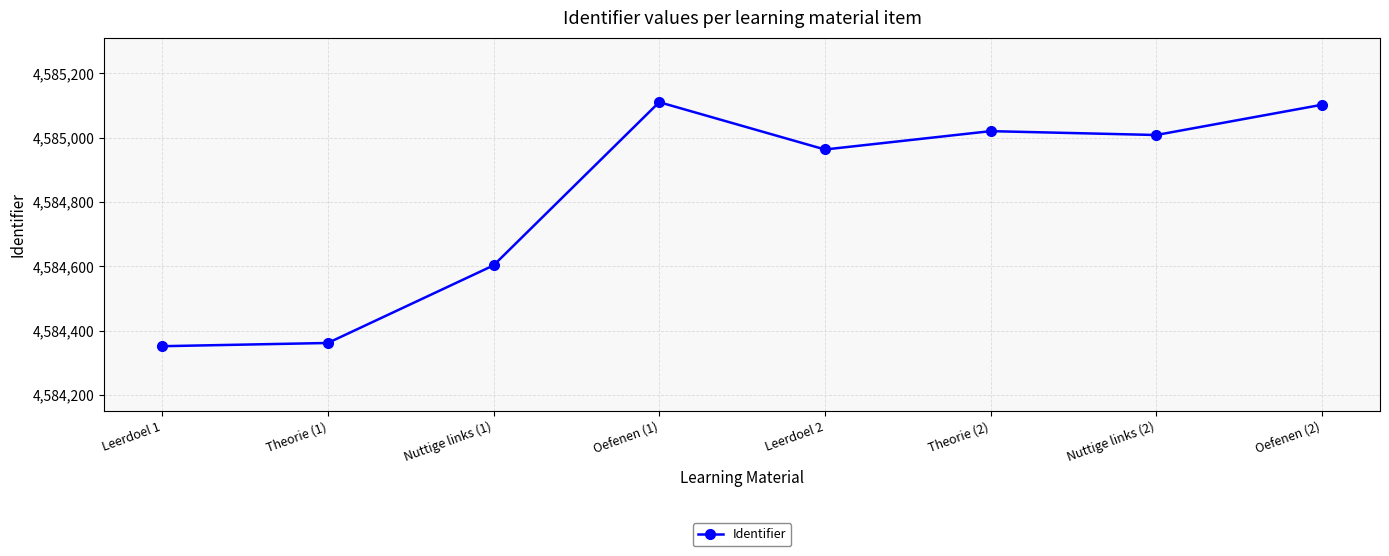

What is the change in value from Leerdoel 2 to Oefenen (2)?

+139